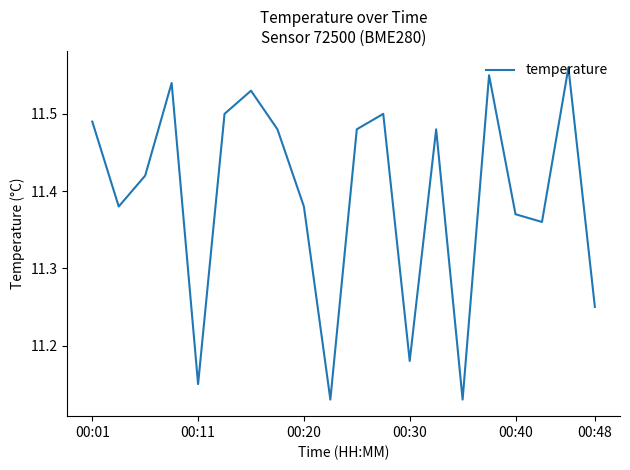

What is the difference between the maximum and minimum values?

0.4